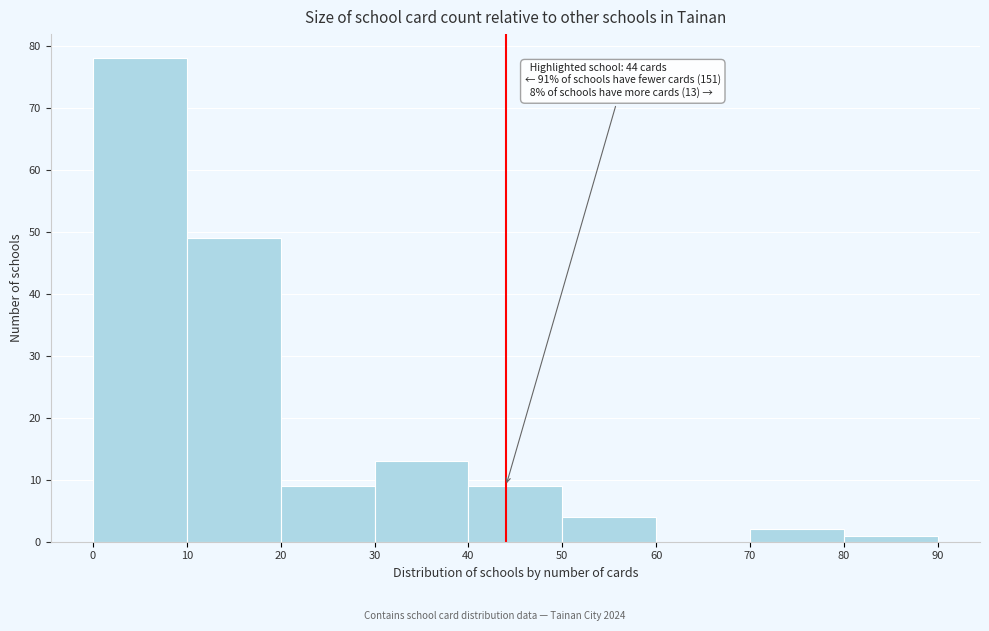

Which range on the x-axis has the tallest bar?

0 to 10